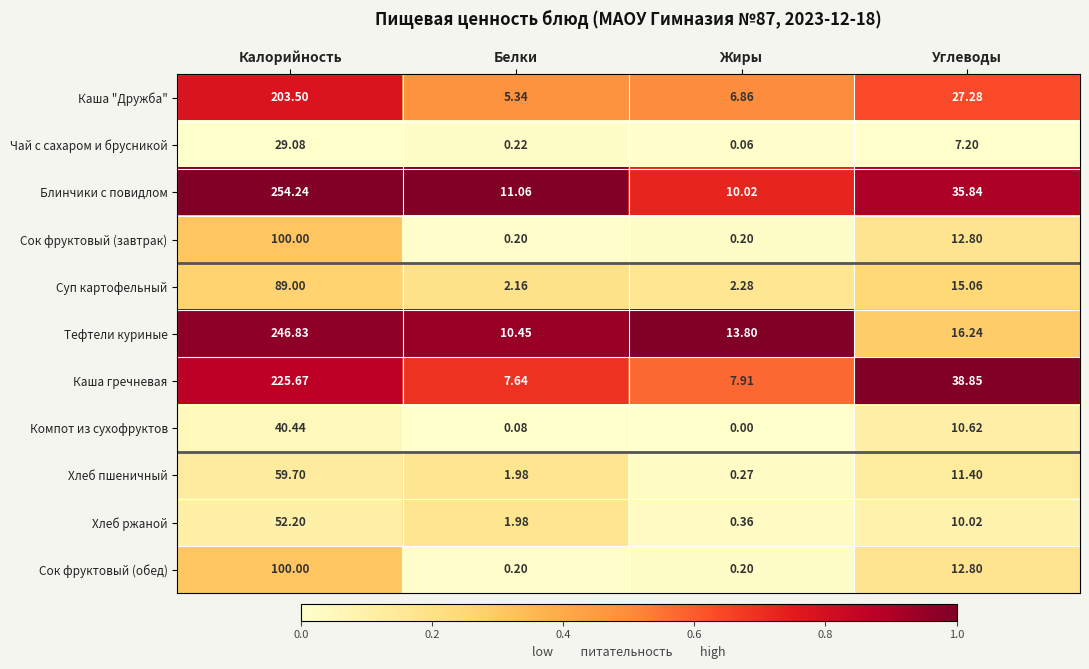

Which series has the largest total across all categories?

Блинчики с повидлом